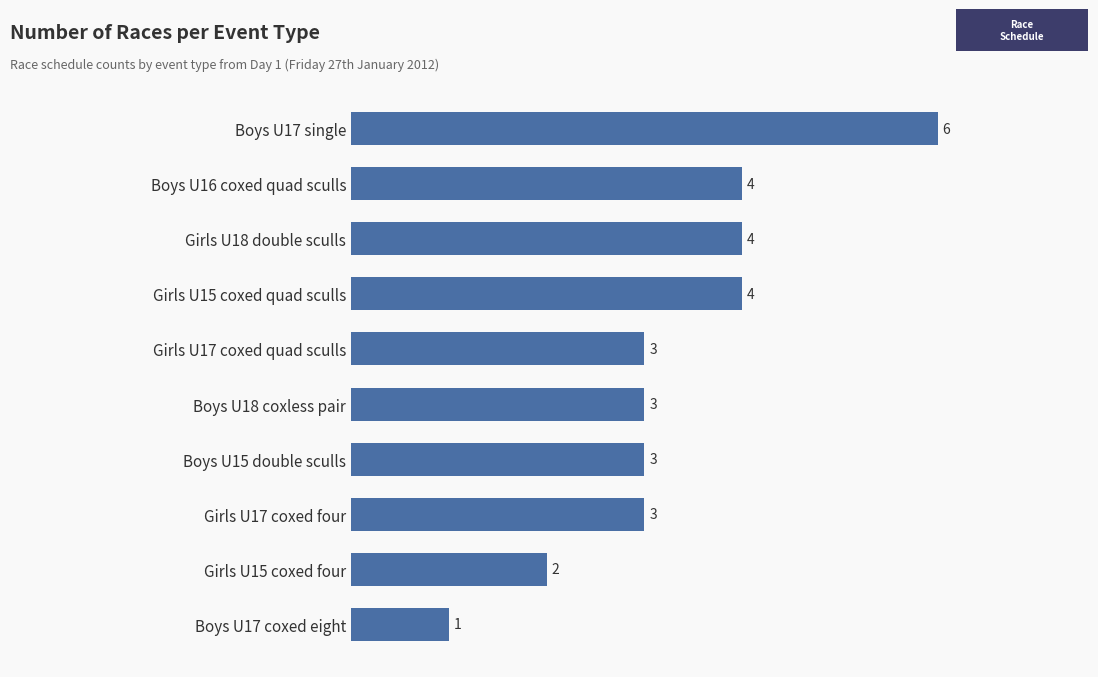

How many distinct data groups are displayed?

1